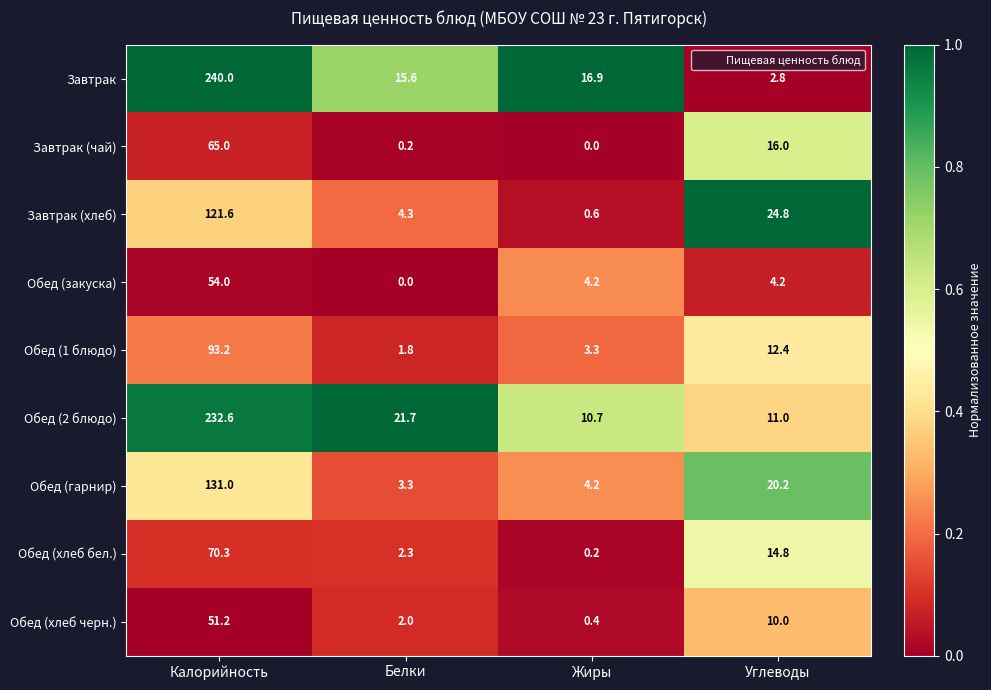

What is the total value across all series at Калорийность?

1058.9